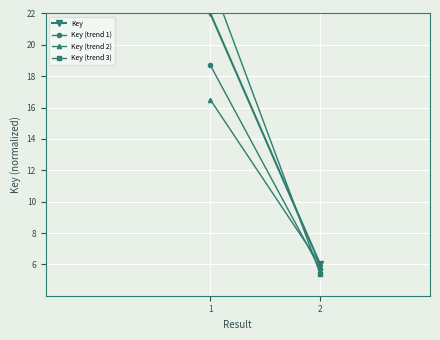

True or false: Key (trend 1) has a value of 18.7 at 1.

True